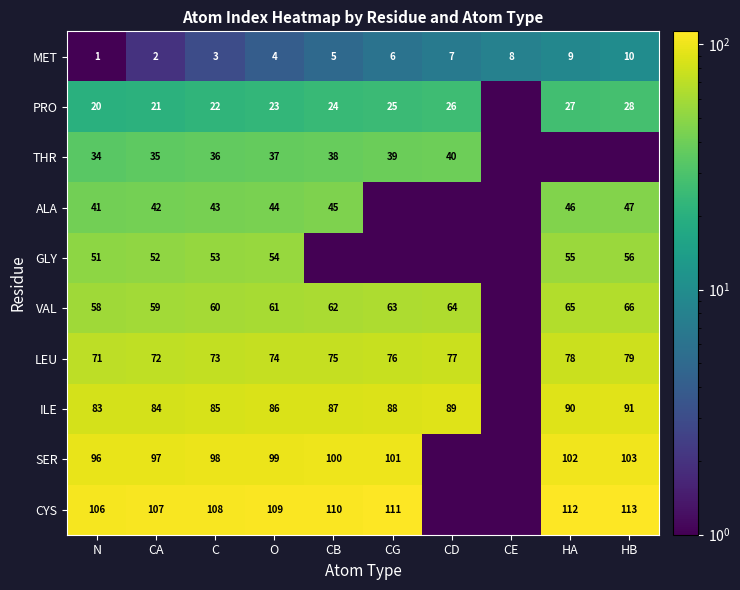

Is the value of VAL at CD greater than the value of MET at O?

Yes